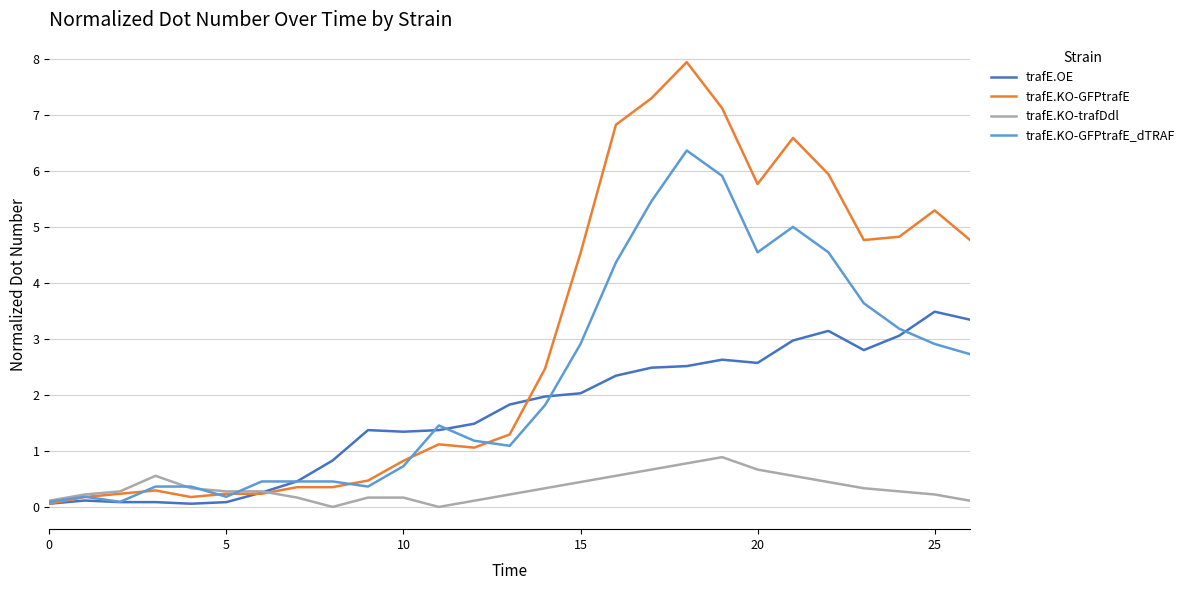

Does the chart display data point markers on the line(s)?

No